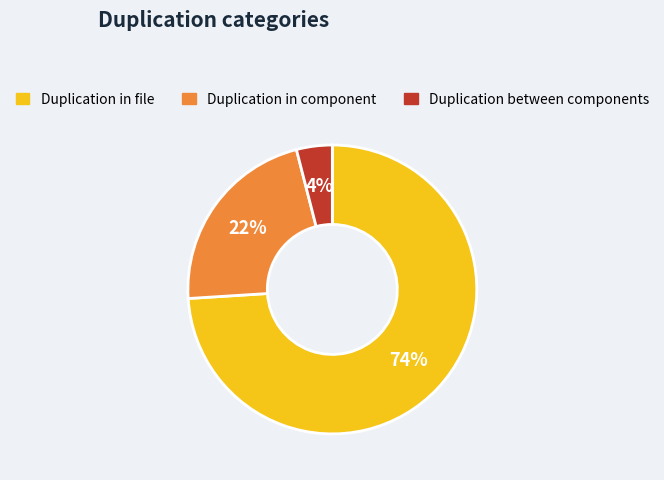

To the nearest percent, what is the difference between the largest and smallest slice percentages?

70%